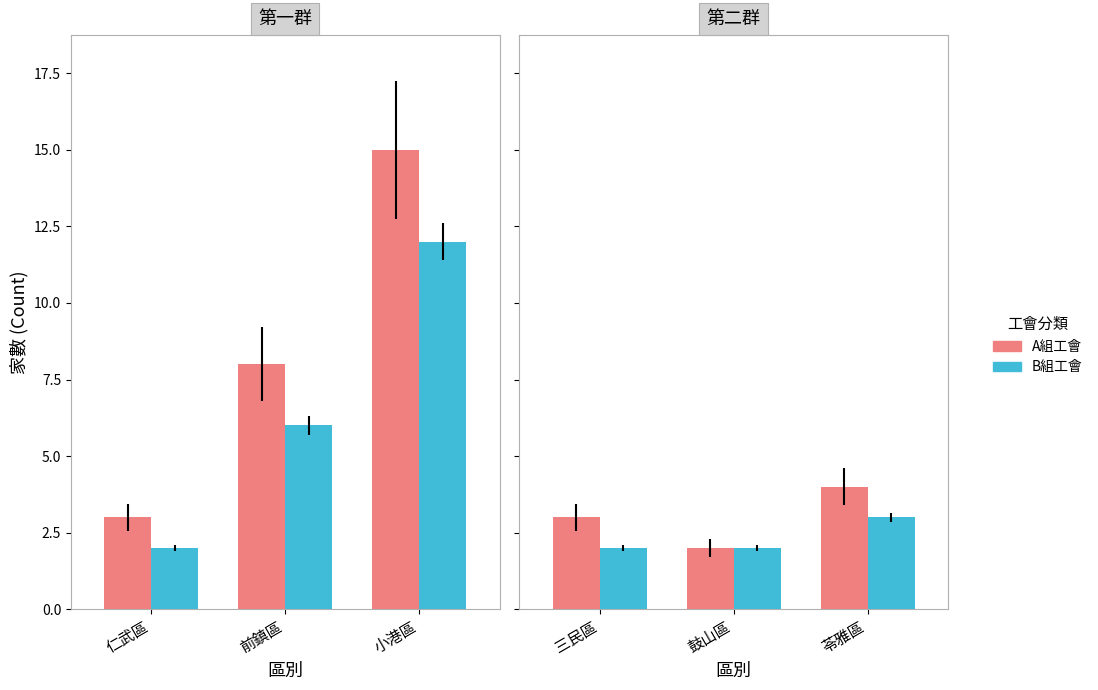

At which label does B組工會 reach its minimum?

三民區